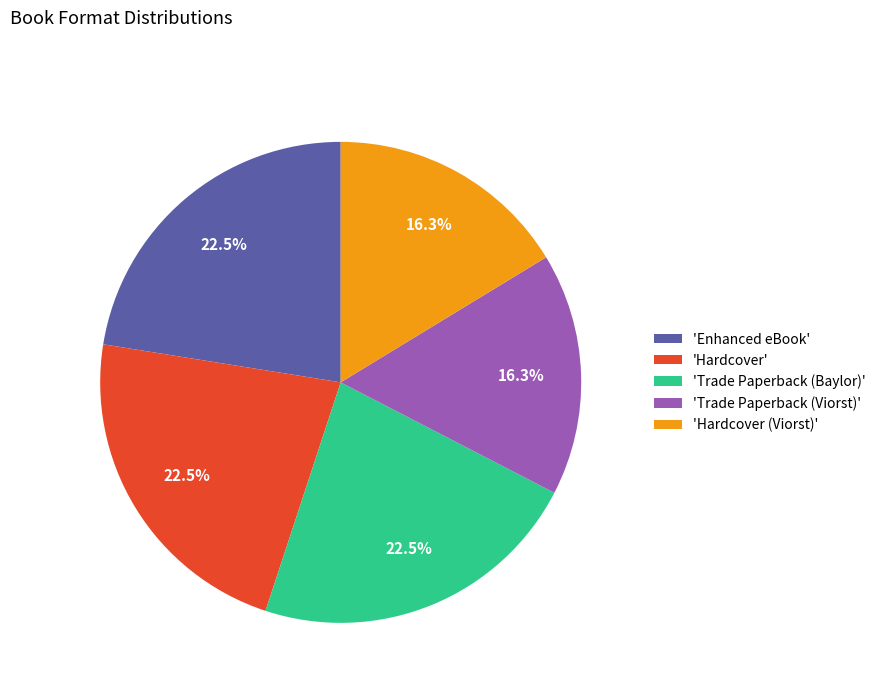

What is the ratio of the value at 'Hardcover (Viorst)' to the value at 'Enhanced eBook'?

0.7